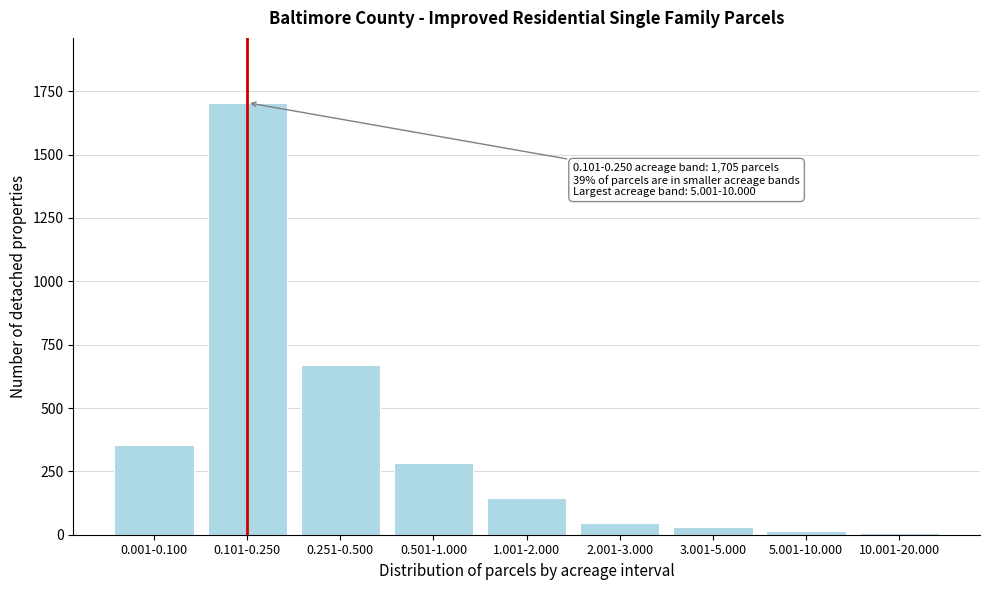

Reading left to right, extract all data points from this chart.

0.001-0.100=354	0.101-0.250=1705	0.251-0.500=669	0.501-1.000=282	1.001-2.000=145	2.001-3.000=47	3.001-5.000=31	5.001-10.000=15	10.001-20.000=6